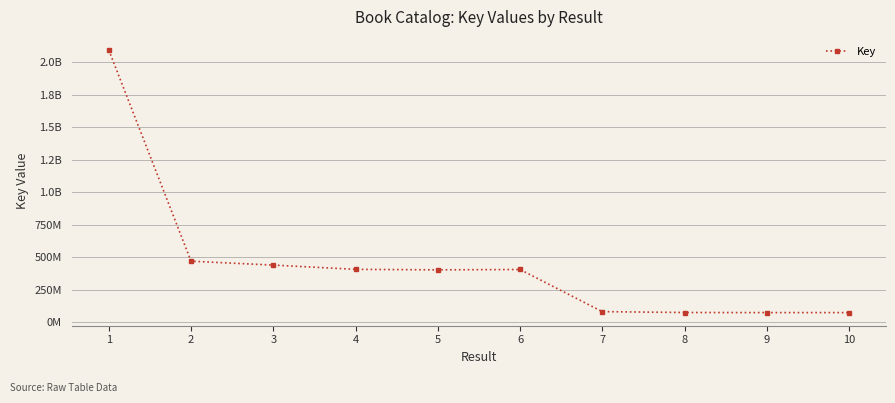

At which label is the value closest to 1084671889?

2